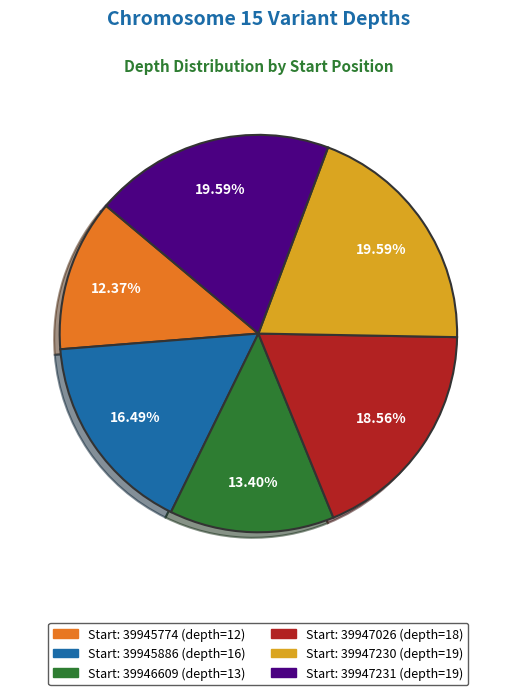

Is there any slice that represents more than half of the pie?

No